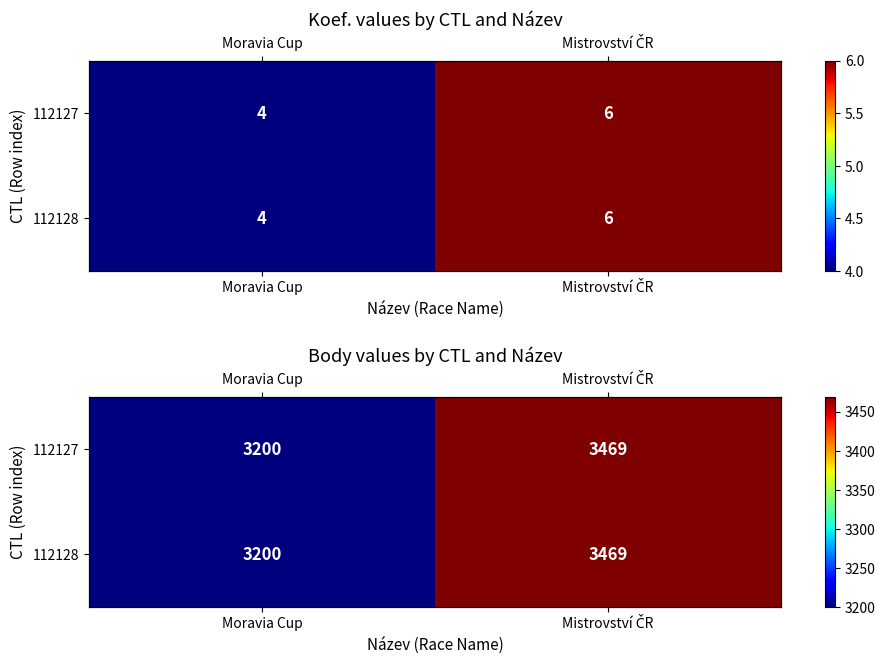

What is the difference between the maximum and minimum values in the 112128 series?

269